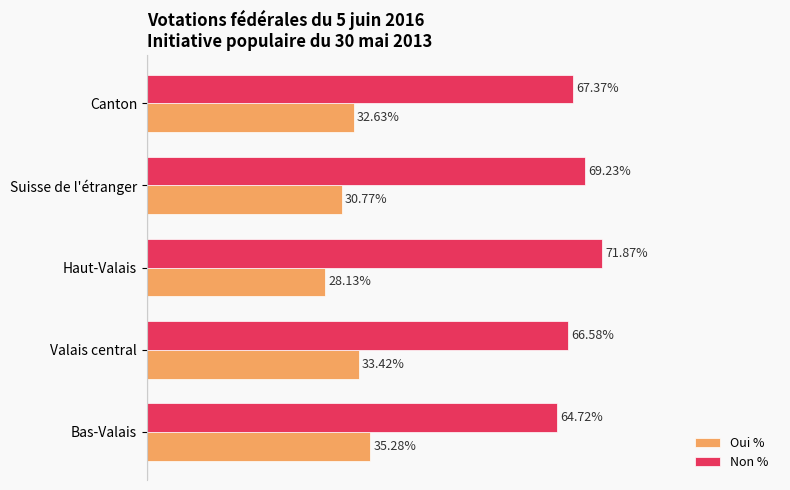

Where is Oui % nearest to the value 31?

Suisse de l'étranger